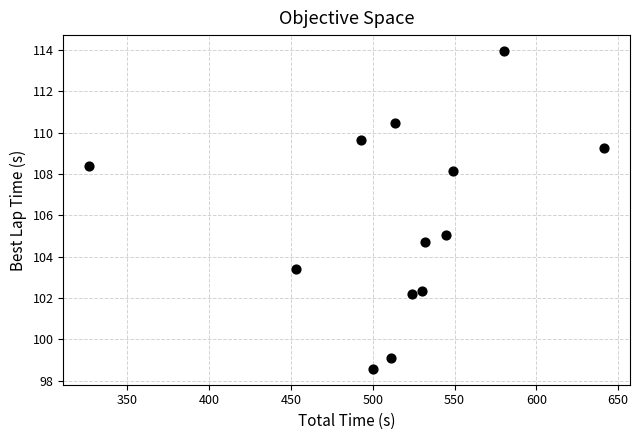

What Y value in the scatter plot is closest to 106?

105.0